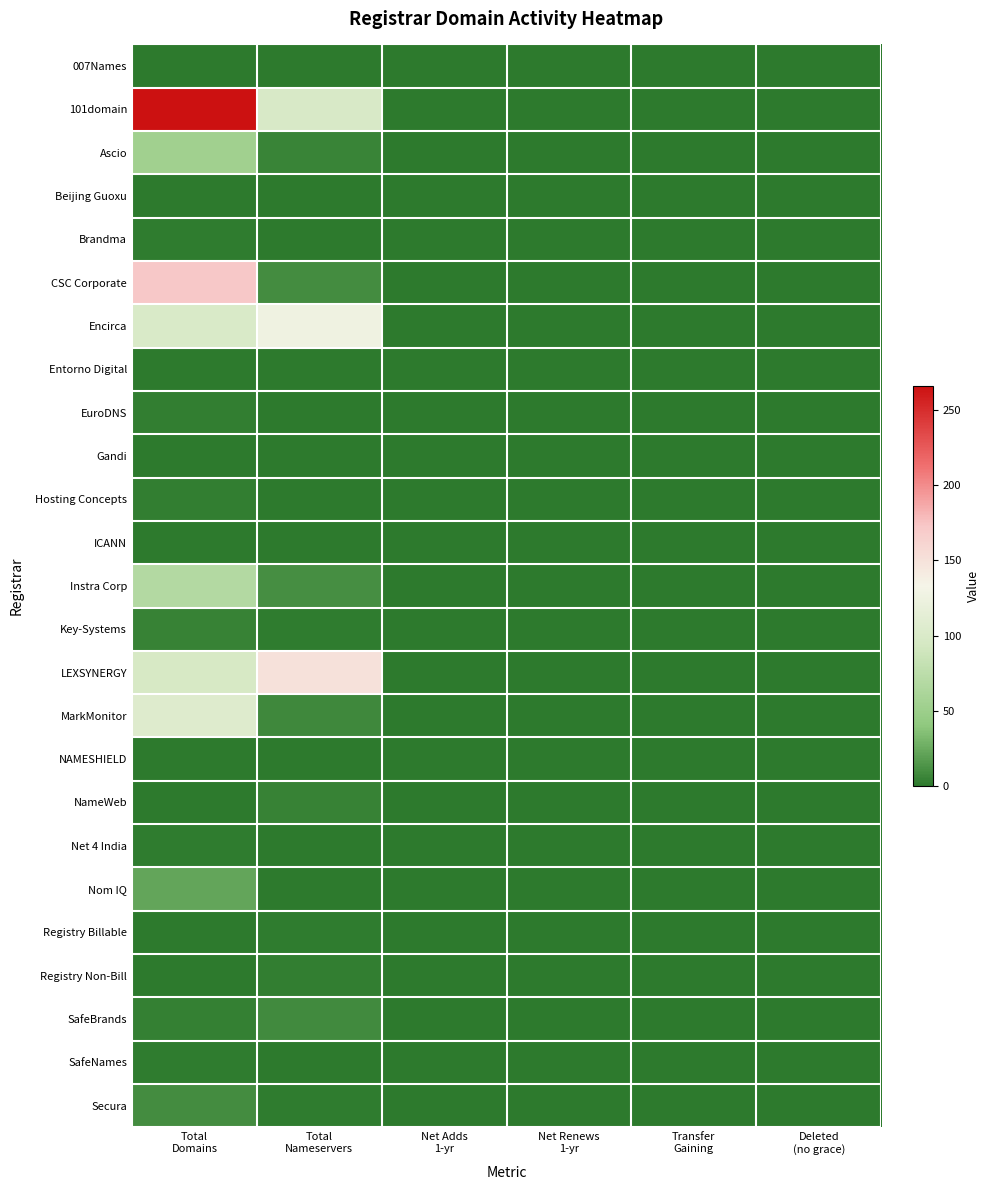

Reading right to left, extract all data points from this chart.

007Names: Deleted
(no grace)=0	Transfer
Gaining=0	Net Renews
1-yr=0	Net Adds
1-yr=0	Total
Nameservers=0	Total
Domains=0
101domain: Deleted
(no grace)=0	Transfer
Gaining=0	Net Renews
1-yr=1	Net Adds
1-yr=0	Total
Nameservers=99	Total
Domains=266
Ascio: Deleted
(no grace)=0	Transfer
Gaining=0	Net Renews
1-yr=0	Net Adds
1-yr=0	Total
Nameservers=6	Total
Domains=54
Beijing Guoxu: Deleted
(no grace)=0	Transfer
Gaining=0	Net Renews
1-yr=0	Net Adds
1-yr=0	Total
Nameservers=0	Total
Domains=1
Brandma: Deleted
(no grace)=0	Transfer
Gaining=0	Net Renews
1-yr=0	Net Adds
1-yr=0	Total
Nameservers=0	Total
Domains=2
CSC Corporate: Deleted
(no grace)=0	Transfer
Gaining=0	Net Renews
1-yr=1	Net Adds
1-yr=0	Total
Nameservers=10	Total
Domains=172
Encirca: Deleted
(no grace)=0	Transfer
Gaining=0	Net Renews
1-yr=0	Net Adds
1-yr=0	Total
Nameservers=126	Total
Domains=100
Entorno Digital: Deleted
(no grace)=0	Transfer
Gaining=0	Net Renews
1-yr=0	Net Adds
1-yr=0	Total
Nameservers=0	Total
Domains=1
EuroDNS: Deleted
(no grace)=1	Transfer
Gaining=0	Net Renews
1-yr=0	Net Adds
1-yr=0	Total
Nameservers=0	Total
Domains=3
Gandi: Deleted
(no grace)=0	Transfer
Gaining=0	Net Renews
1-yr=0	Net Adds
1-yr=0	Total
Nameservers=0	Total
Domains=0
Hosting Concepts: Deleted
(no grace)=0	Transfer
Gaining=0	Net Renews
1-yr=0	Net Adds
1-yr=0	Total
Nameservers=0	Total
Domains=3
ICANN: Deleted
(no grace)=0	Transfer
Gaining=0	Net Renews
1-yr=0	Net Adds
1-yr=0	Total
Nameservers=0	Total
Domains=1
Instra Corp: Deleted
(no grace)=0	Transfer
Gaining=0	Net Renews
1-yr=0	Net Adds
1-yr=0	Total
Nameservers=11	Total
Domains=68
Key-Systems: Deleted
(no grace)=0	Transfer
Gaining=0	Net Renews
1-yr=0	Net Adds
1-yr=0	Total
Nameservers=2	Total
Domains=5
LEXSYNERGY: Deleted
(no grace)=0	Transfer
Gaining=0	Net Renews
1-yr=1	Net Adds
1-yr=0	Total
Nameservers=150	Total
Domains=97
MarkMonitor: Deleted
(no grace)=0	Transfer
Gaining=0	Net Renews
1-yr=0	Net Adds
1-yr=0	Total
Nameservers=8	Total
Domains=105
NAMESHIELD: Deleted
(no grace)=0	Transfer
Gaining=0	Net Renews
1-yr=0	Net Adds
1-yr=0	Total
Nameservers=0	Total
Domains=0
NameWeb: Deleted
(no grace)=0	Transfer
Gaining=0	Net Renews
1-yr=0	Net Adds
1-yr=0	Total
Nameservers=5	Total
Domains=1
Net 4 India: Deleted
(no grace)=0	Transfer
Gaining=0	Net Renews
1-yr=0	Net Adds
1-yr=0	Total
Nameservers=0	Total
Domains=2
Nom IQ: Deleted
(no grace)=0	Transfer
Gaining=0	Net Renews
1-yr=1	Net Adds
1-yr=0	Total
Nameservers=0	Total
Domains=22
Registry Billable: Deleted
(no grace)=0	Transfer
Gaining=0	Net Renews
1-yr=0	Net Adds
1-yr=0	Total
Nameservers=2	Total
Domains=1
Registry Non-Bill: Deleted
(no grace)=0	Transfer
Gaining=0	Net Renews
1-yr=0	Net Adds
1-yr=0	Total
Nameservers=3	Total
Domains=1
SafeBrands: Deleted
(no grace)=0	Transfer
Gaining=0	Net Renews
1-yr=0	Net Adds
1-yr=0	Total
Nameservers=9	Total
Domains=4
SafeNames: Deleted
(no grace)=0	Transfer
Gaining=0	Net Renews
1-yr=0	Net Adds
1-yr=0	Total
Nameservers=0	Total
Domains=2
Secura: Deleted
(no grace)=0	Transfer
Gaining=0	Net Renews
1-yr=0	Net Adds
1-yr=0	Total
Nameservers=2	Total
Domains=10